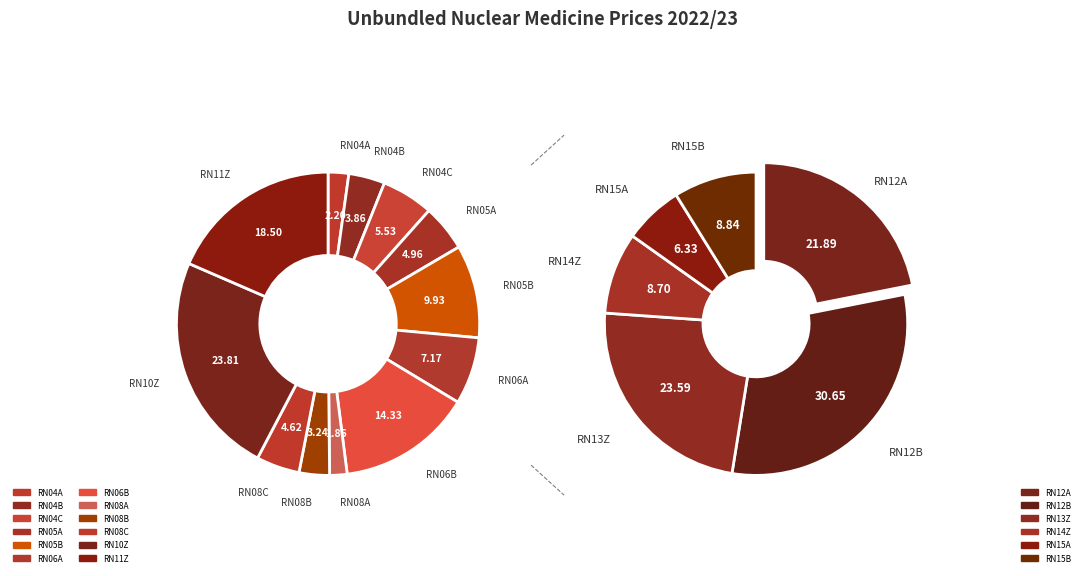

Is it true that RN04B is 4% of the pie?

True